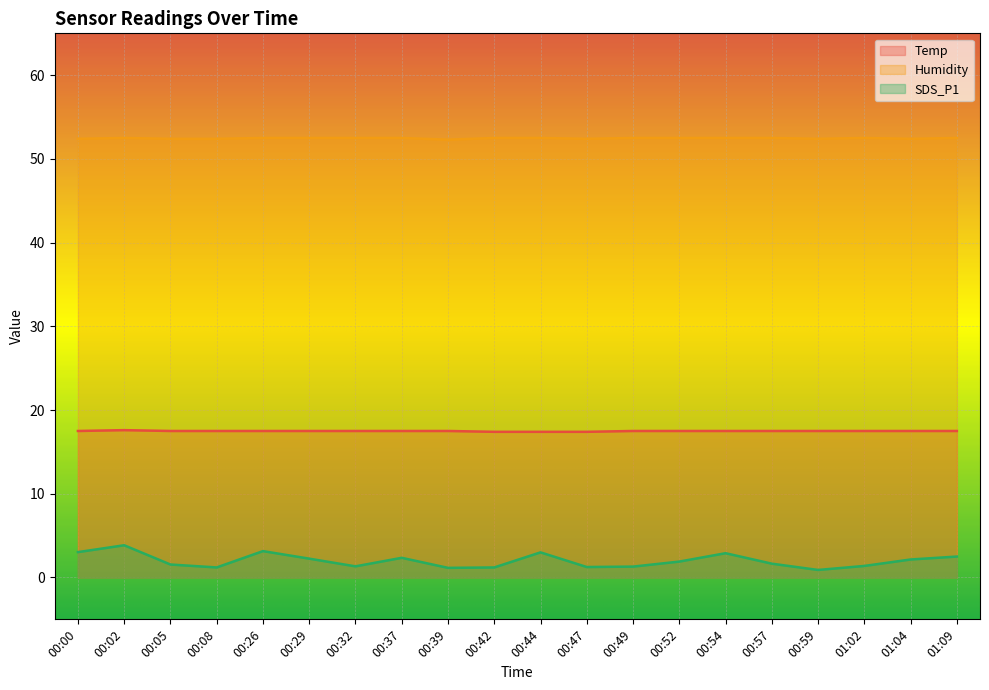

At which category is the sum across all series the highest?

00:02